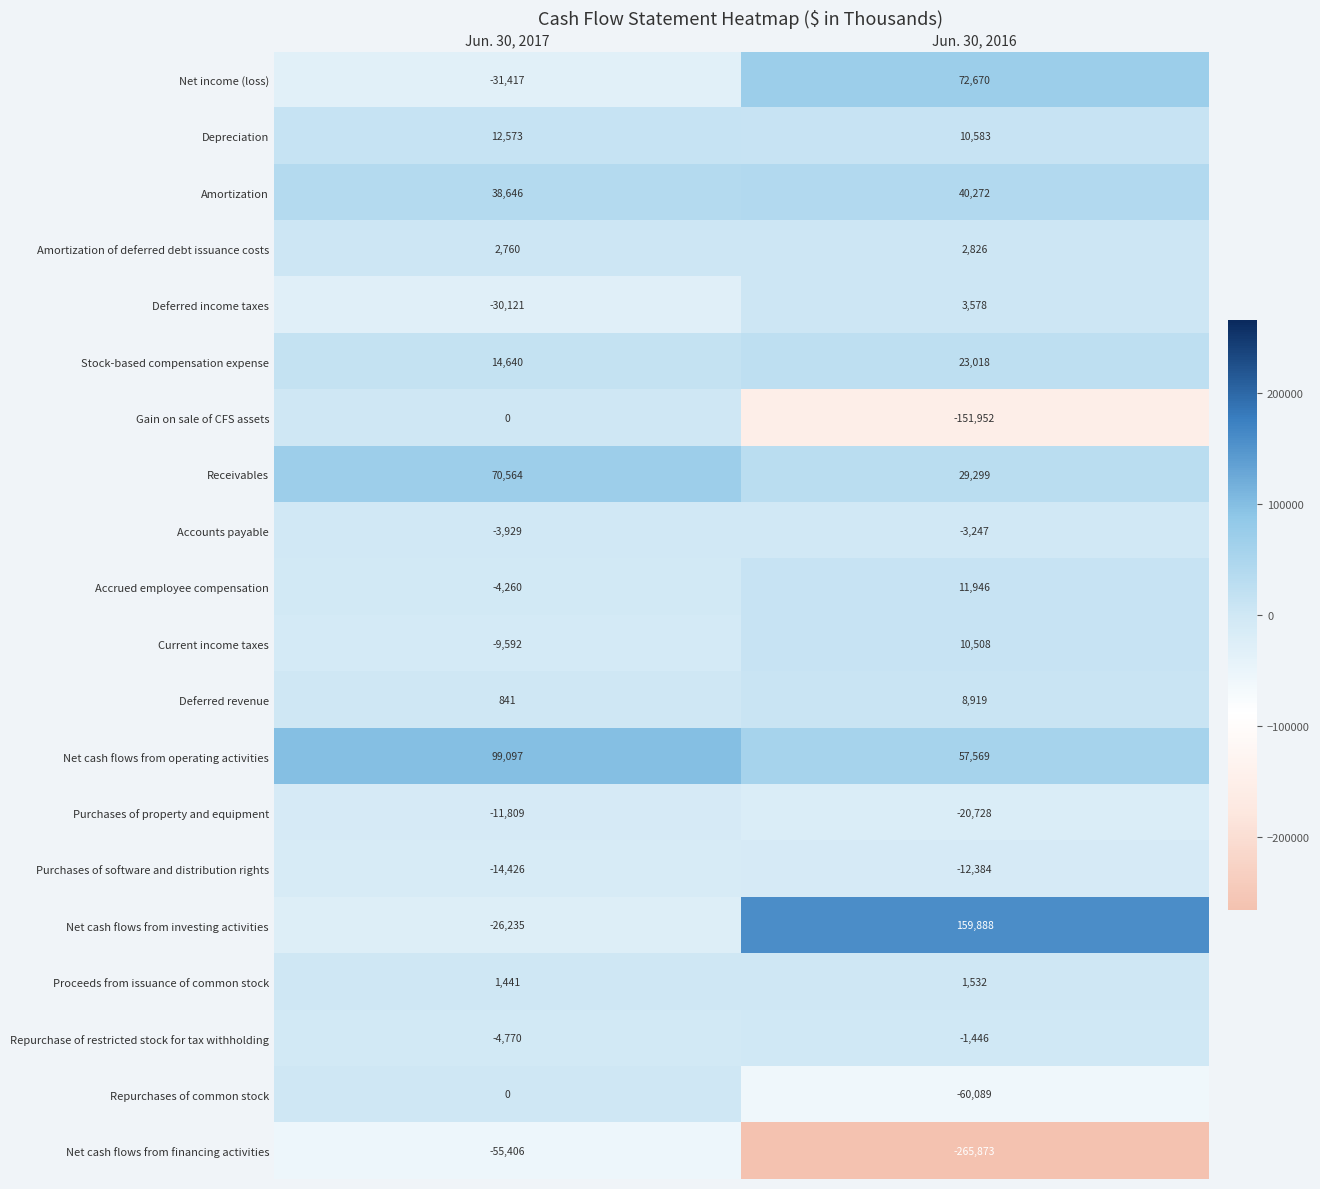

Which category has the highest value in the Stock-based compensation expense series?

Jun. 30, 2016